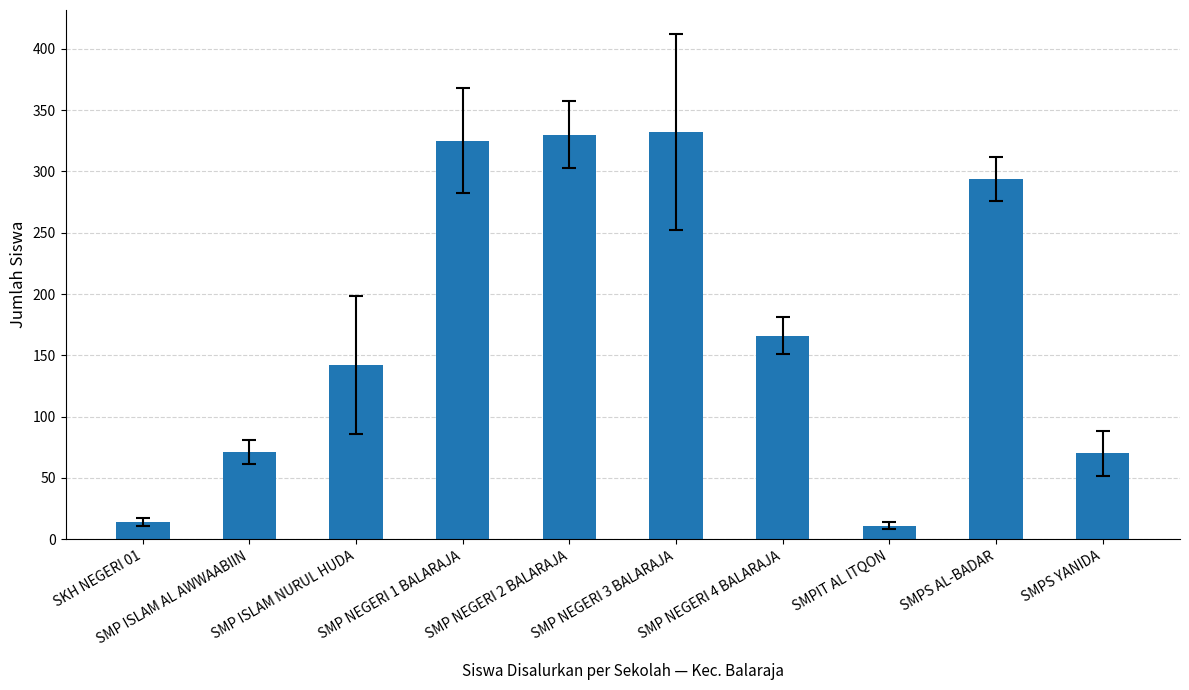

What is the greatest value displayed?

332